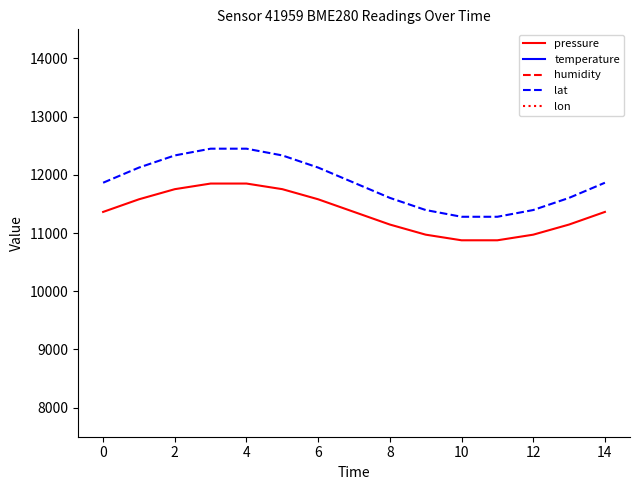

What is the maximum value for humidity?

17390.0